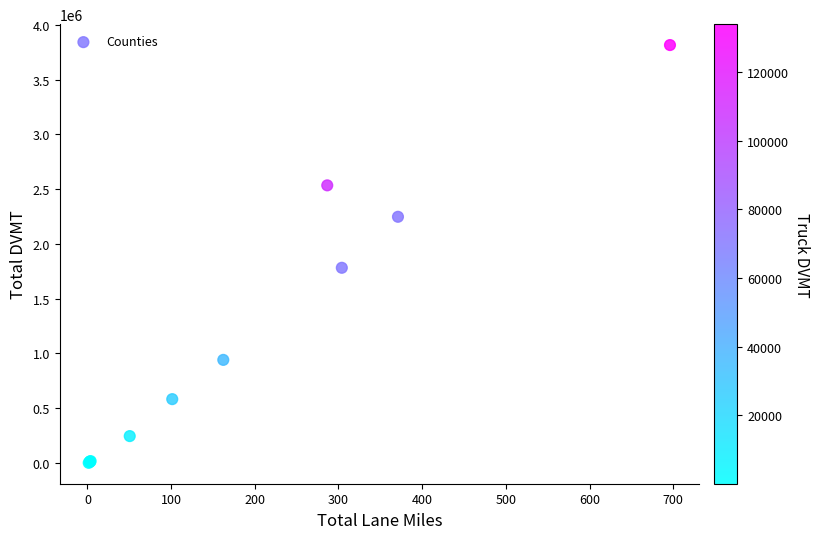

What Y value in the scatter plot is closest to 1908587?

1782294